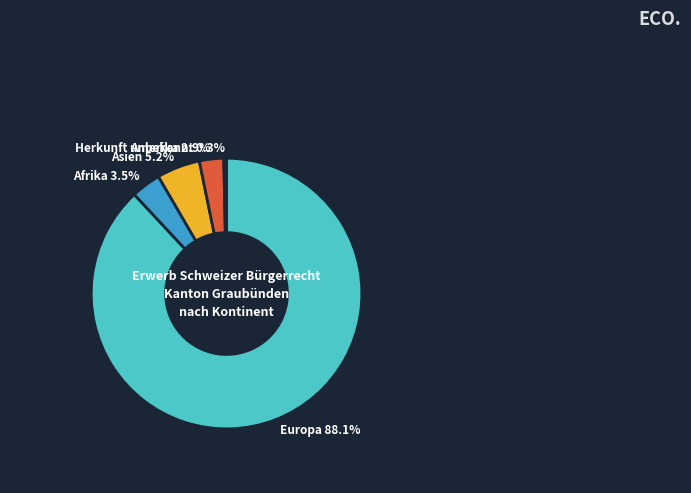

Which slice is the largest?

Europa